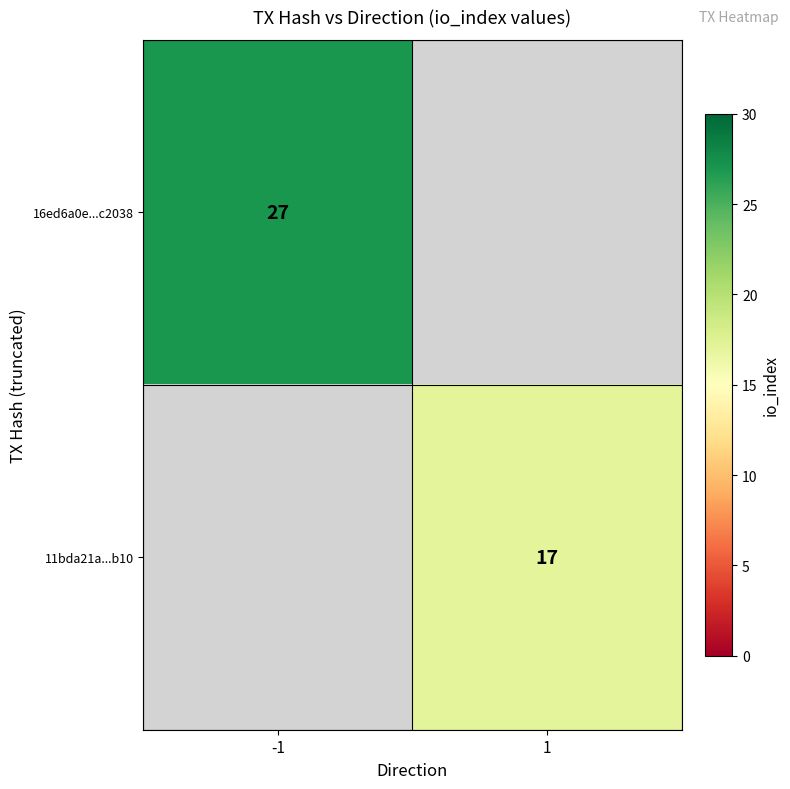

Is it true that 11bda21a...b10 equals 4 at 1?

False